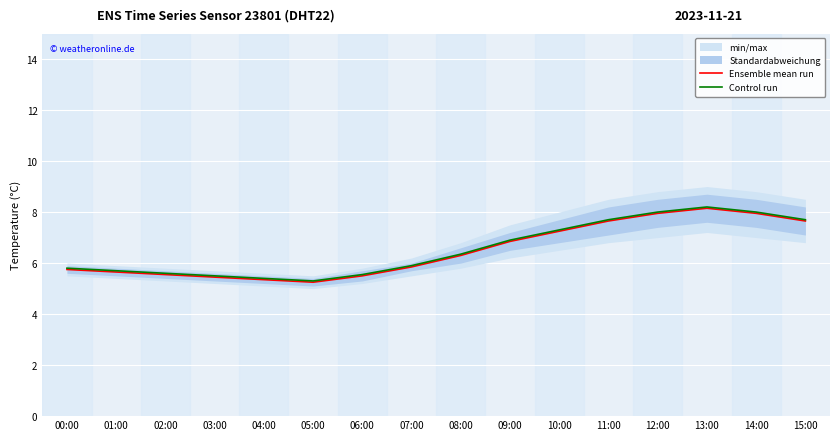

Which series has the largest total across all categories?

Control run